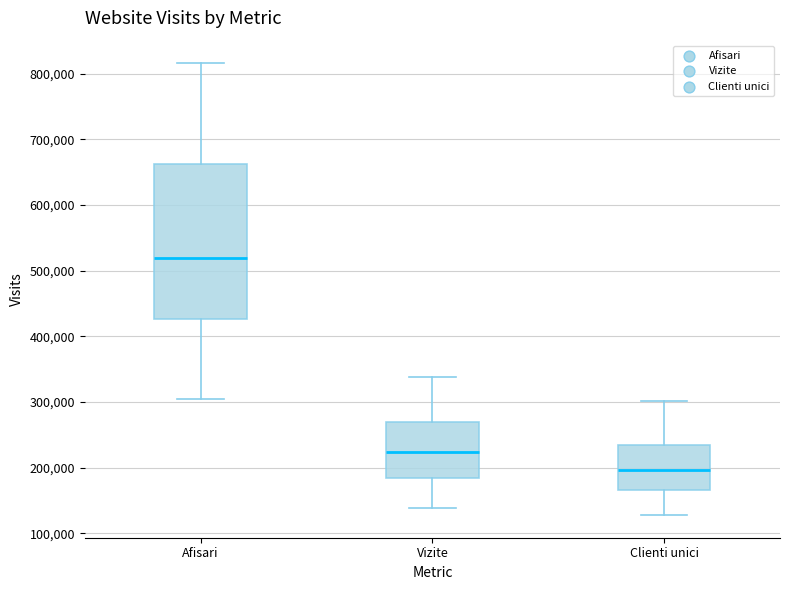

Where does the lower whisker of the box for Clienti unici end on the y-axis? The values are not printed on the chart, so give them approximately, as read against the axis.

130000